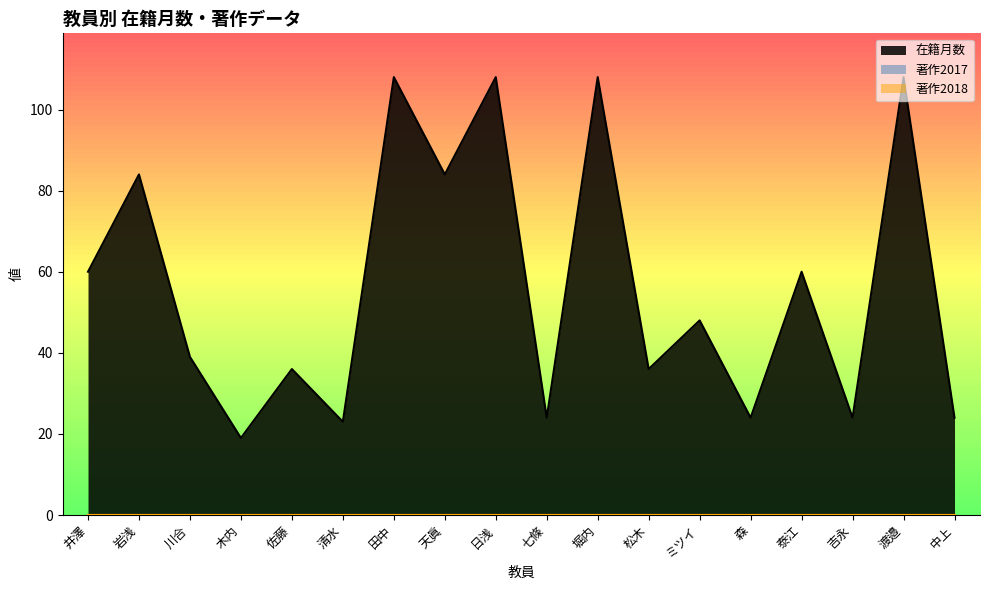

True or false: 著作2017 and 著作2018 cross at least once.

False